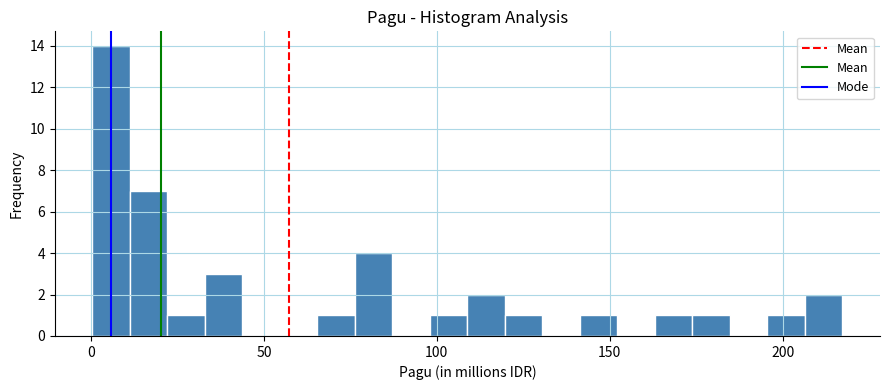

Read against the x-axis, roughly where is the centre of the tallest bar?

5